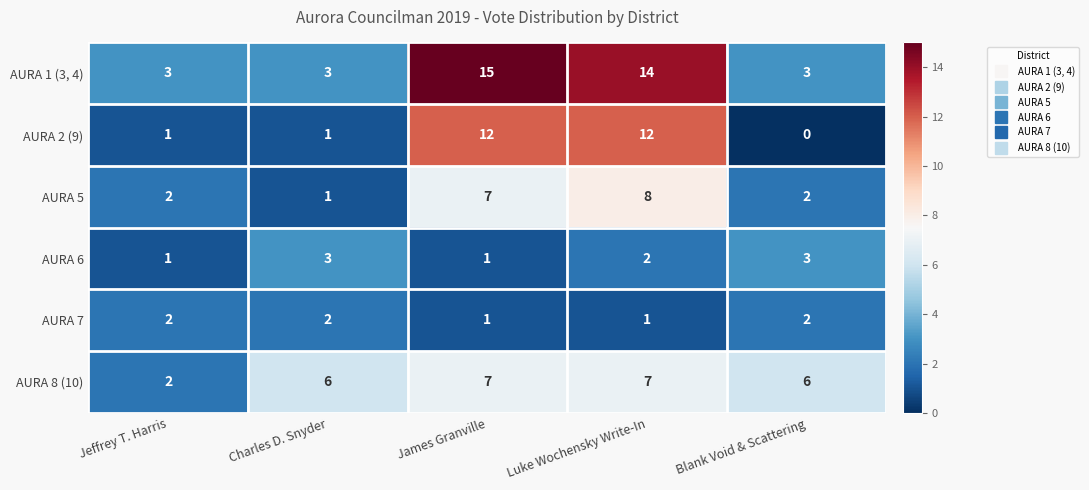

What is the difference between the highest and lowest values at Luke Wochensky Write-In?

13